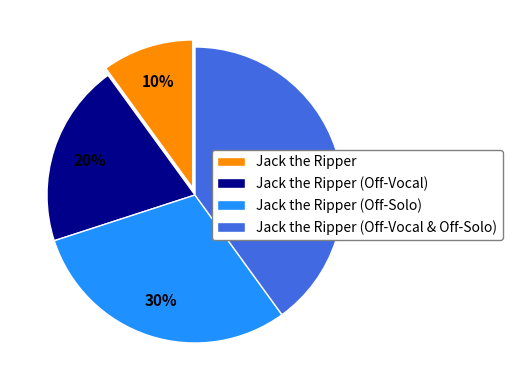

Approximately how many times larger is the value at Jack the Ripper (Off-Solo) compared to Jack the Ripper (Off-Vocal)?

1.5